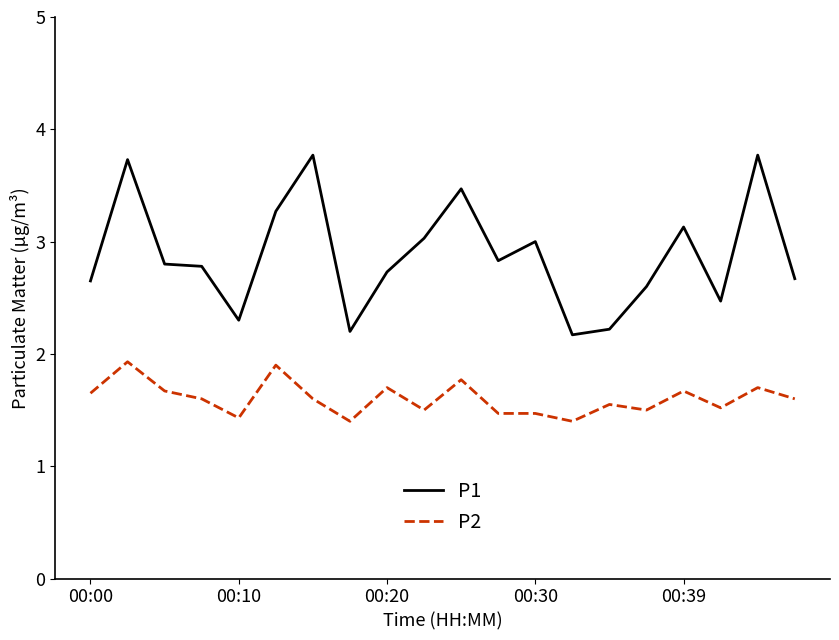

True or false: P2 and P1 cross at least once.

False